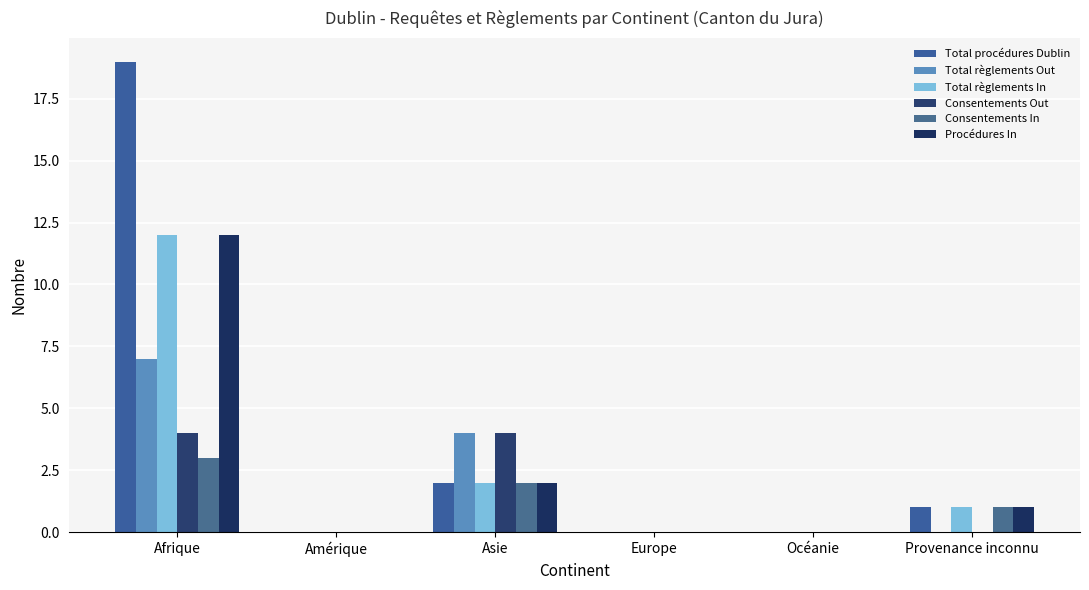

How many categories are shown in the chart?

6